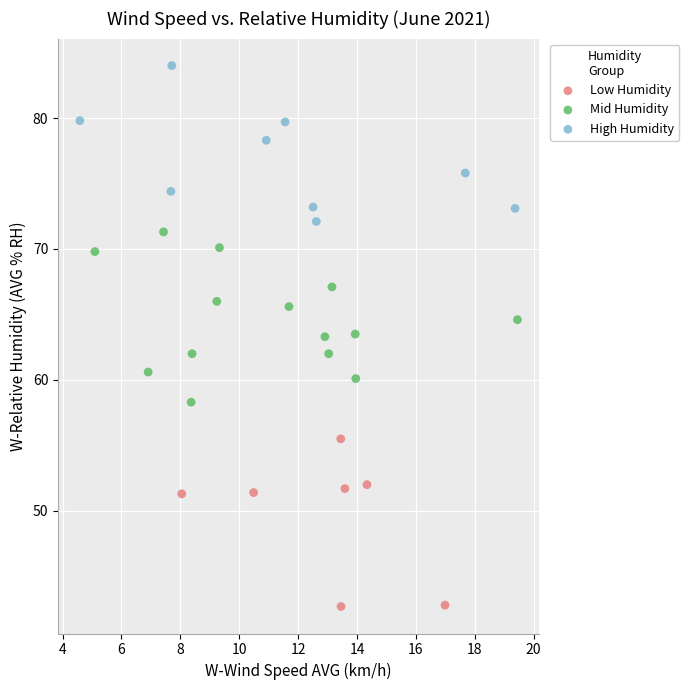

Which series contains the highest Y value?

High Humidity